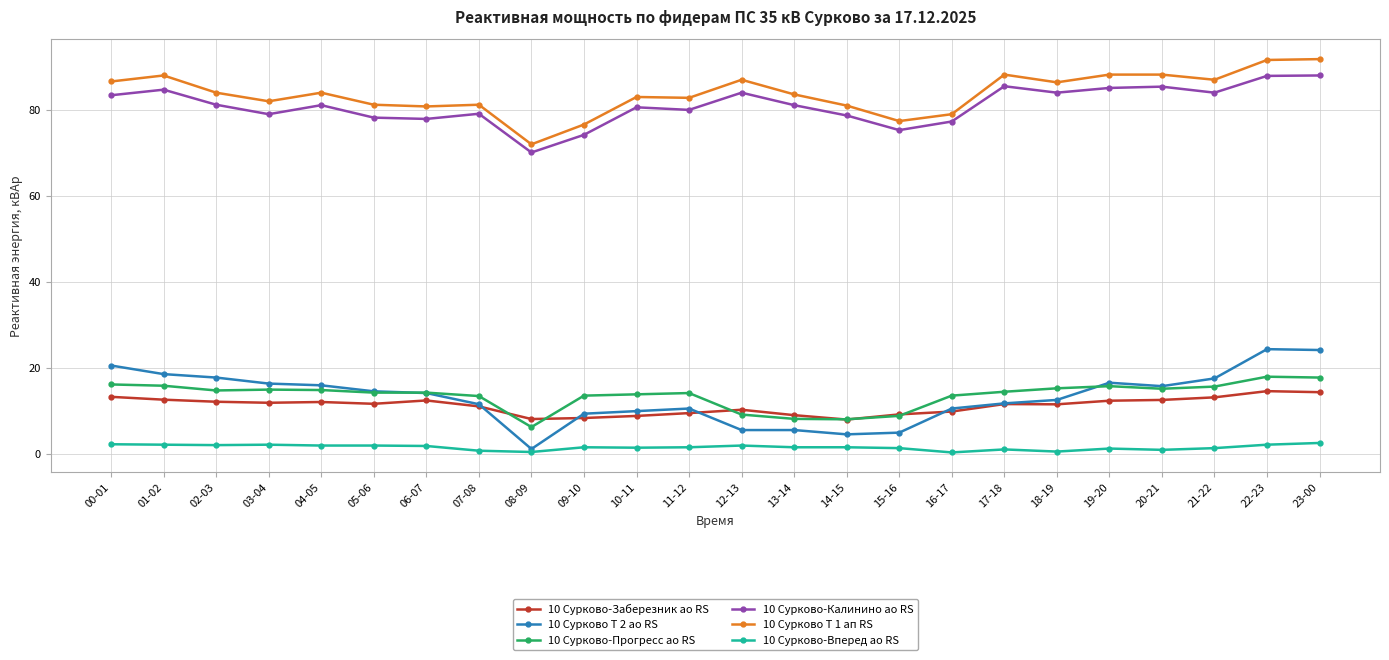

True or false: 10 Сурково-Прогресс ао RS and 10 Сурково-Калинино ао RS cross at least once.

False